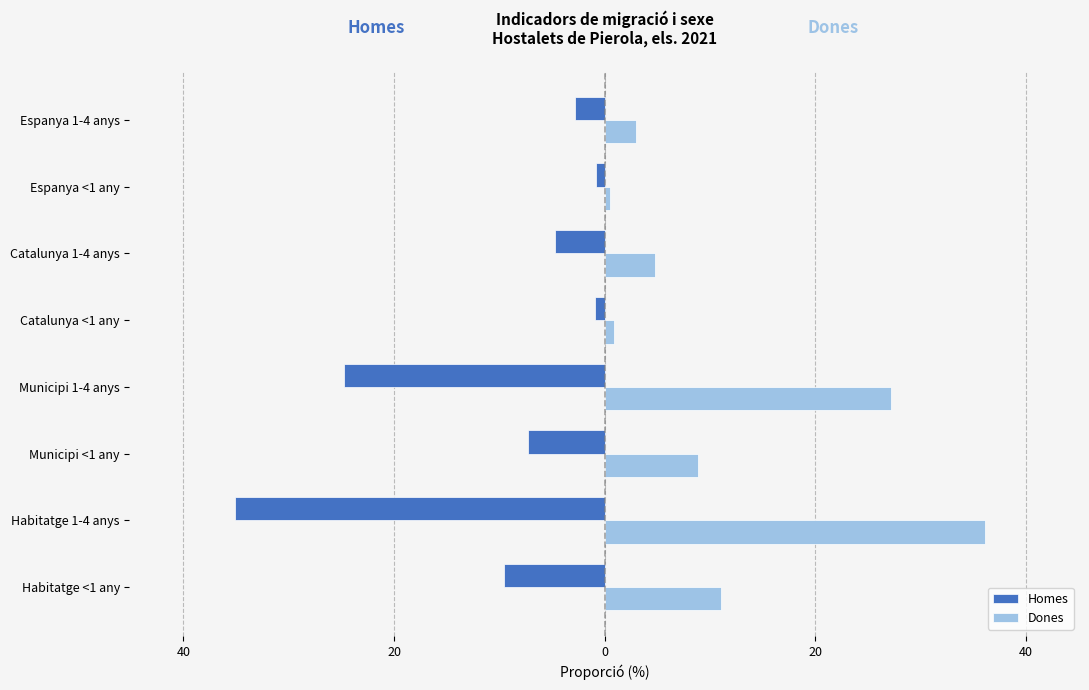

What are all the series names shown in the legend?

Homes, Dones